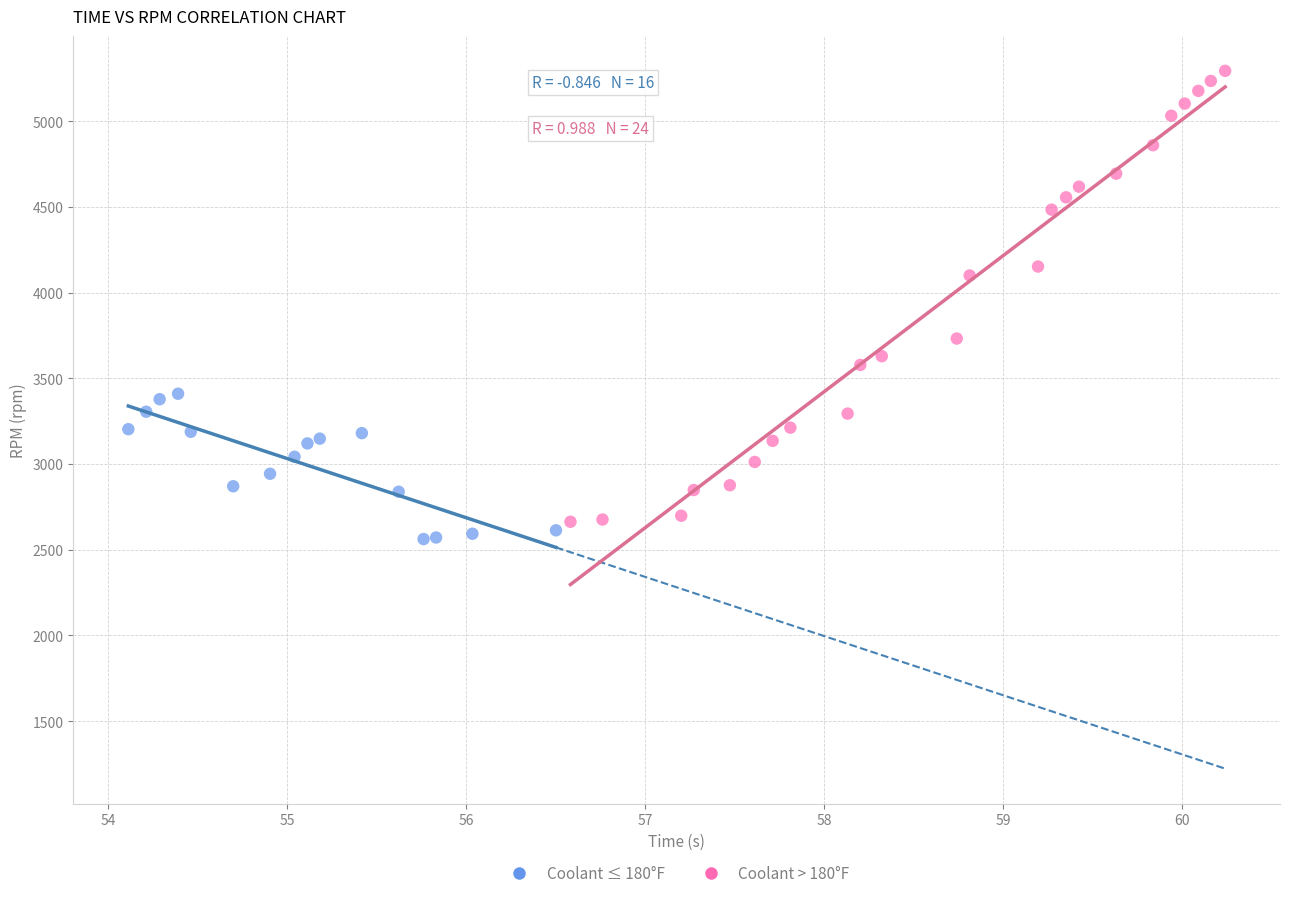

What are all the series names shown in the legend?

Coolant ≤ 180°F, Coolant > 180°F